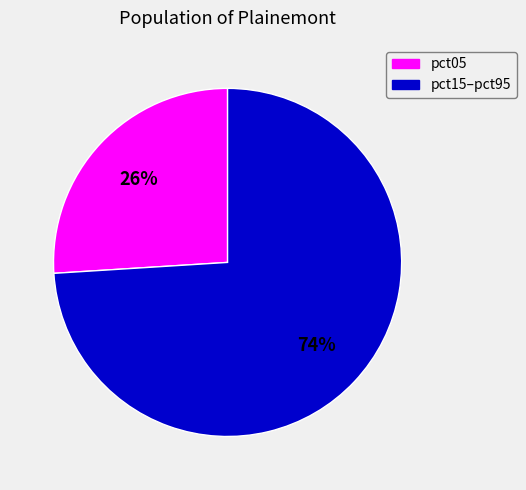

To the nearest percent, what is the average slice percentage?

50%